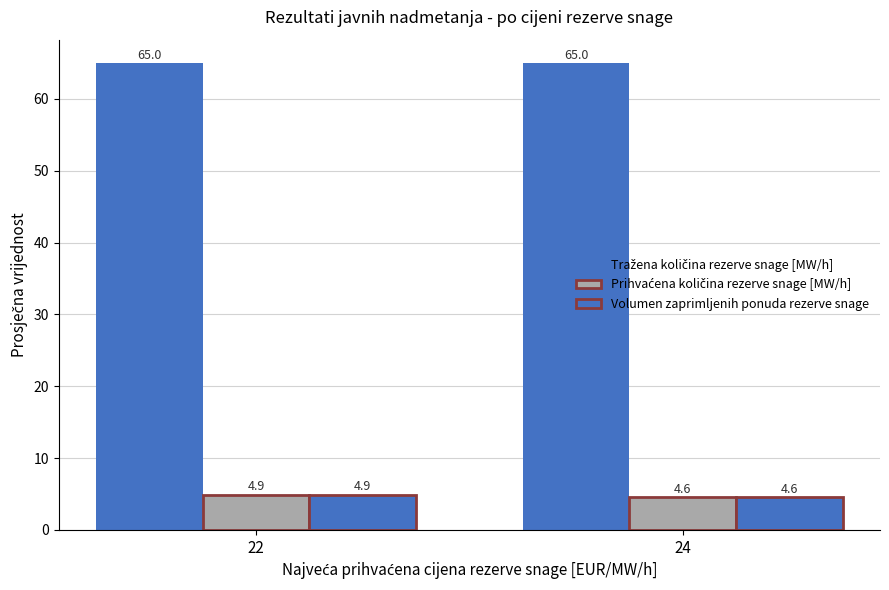

How many bars are there in each group?

3